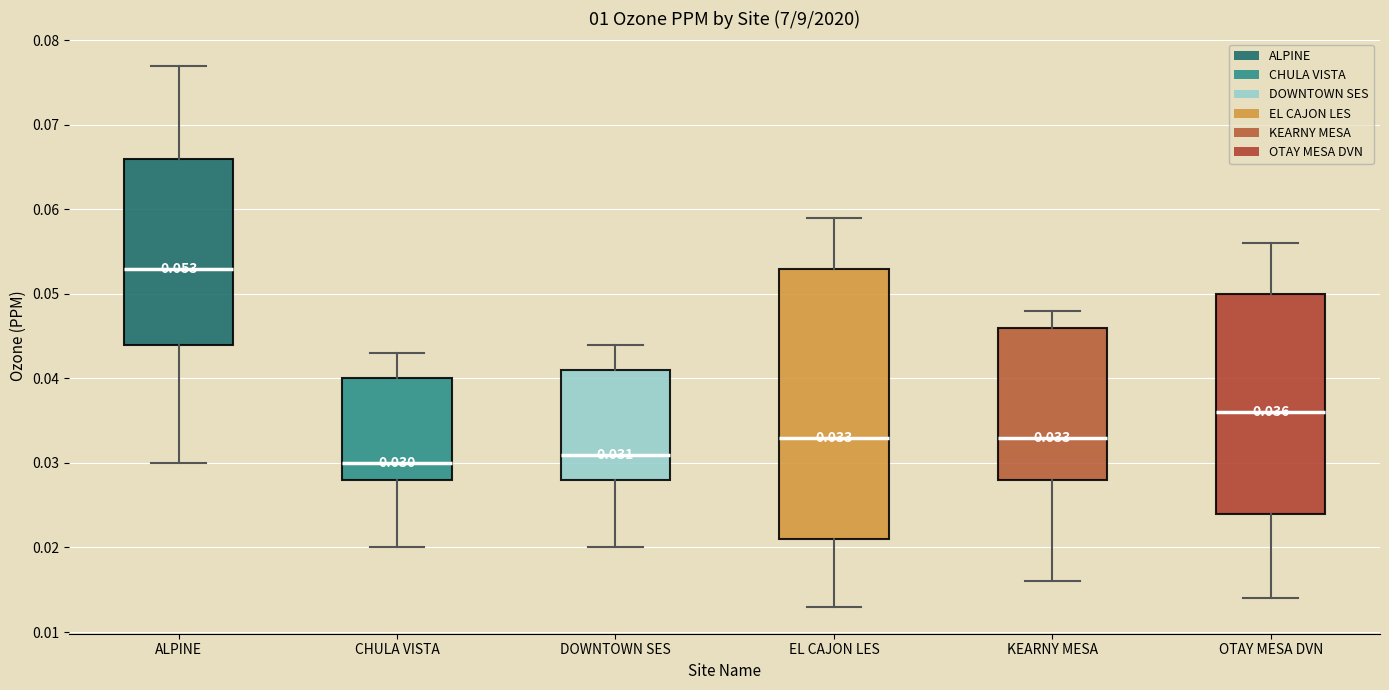

Which box has the lowest median line?

CHULA VISTA